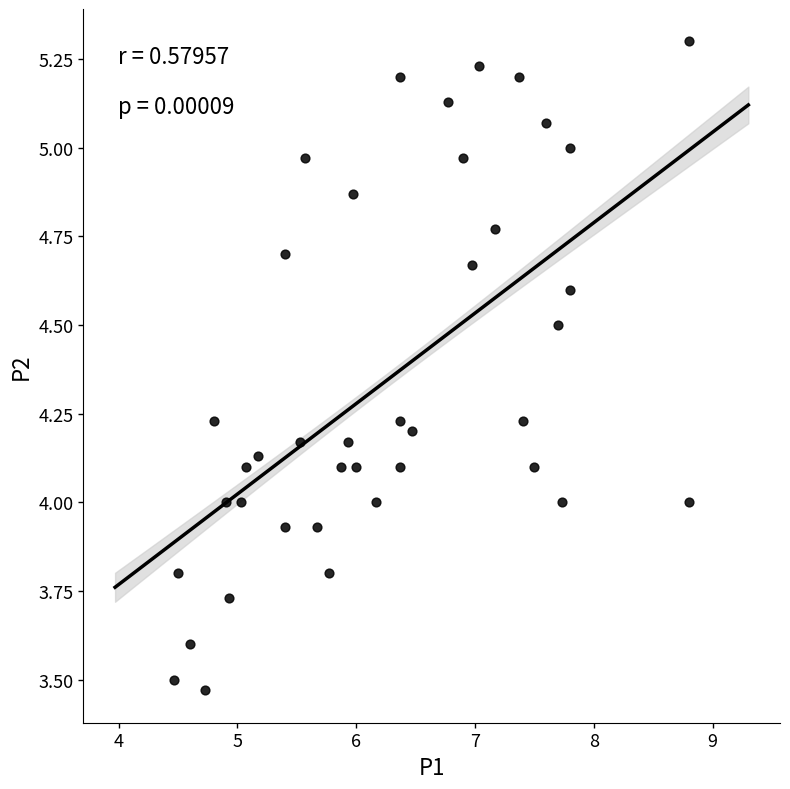

What is the range of X values (max minus min)?

4.3